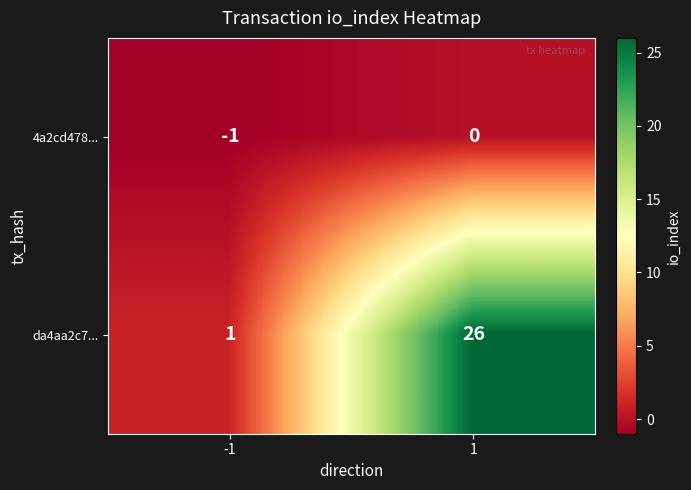

List the series in order of their overall mean, lowest first.

4a2cd478..., da4aa2c7...